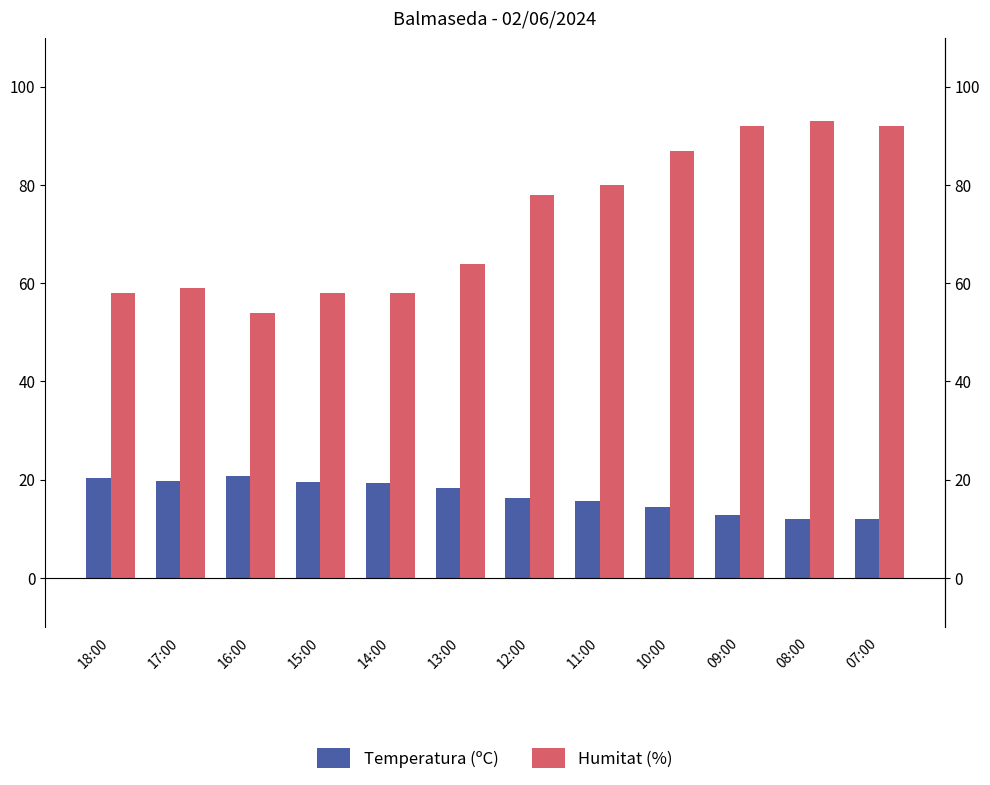

What is the smallest value displayed?

11.9